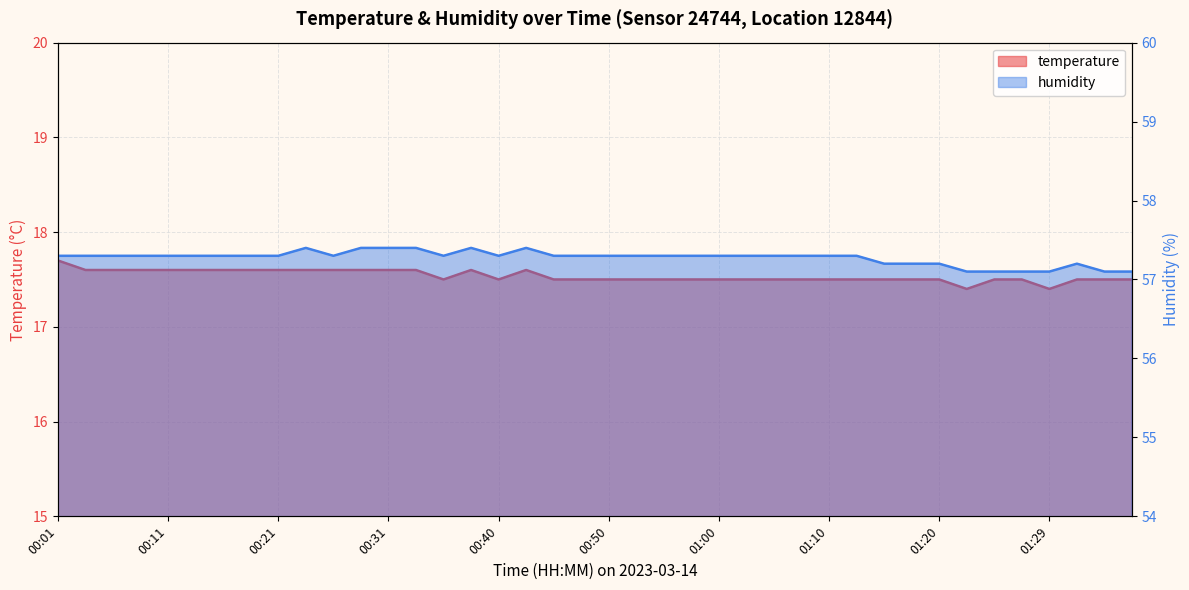

What is the value of the temperature point at the 35th from the left?

17.5